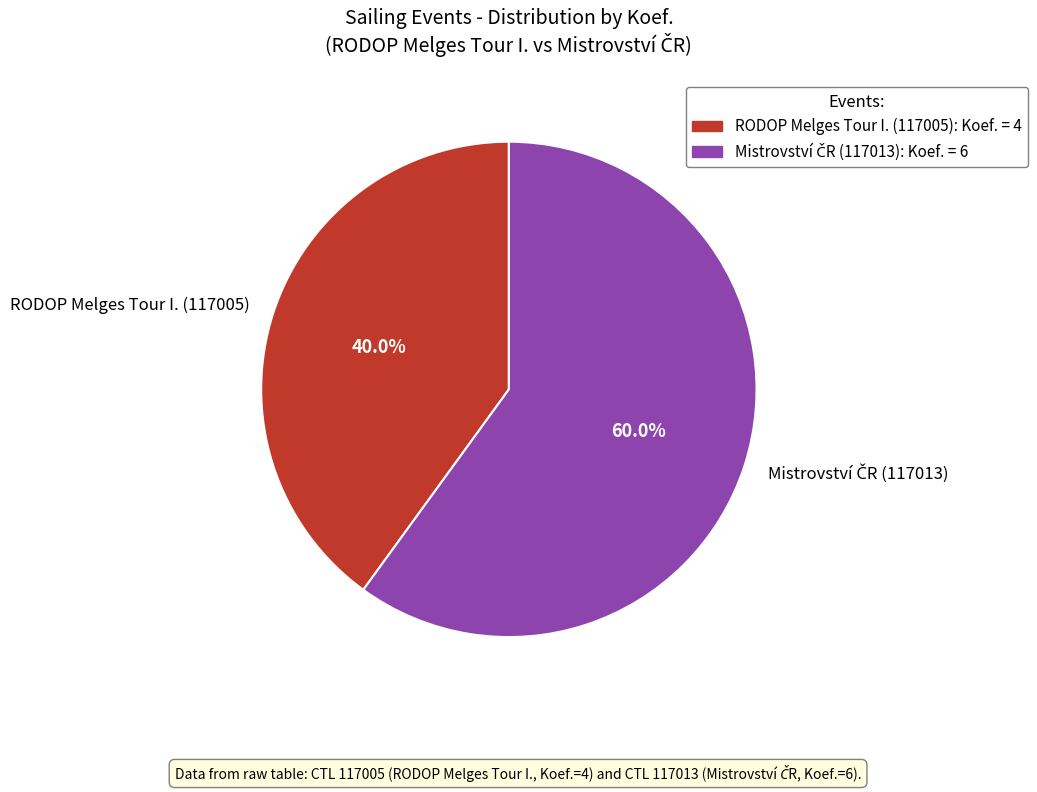

What is the smallest slice in the pie chart?

RODOP Melges Tour I. (117005)